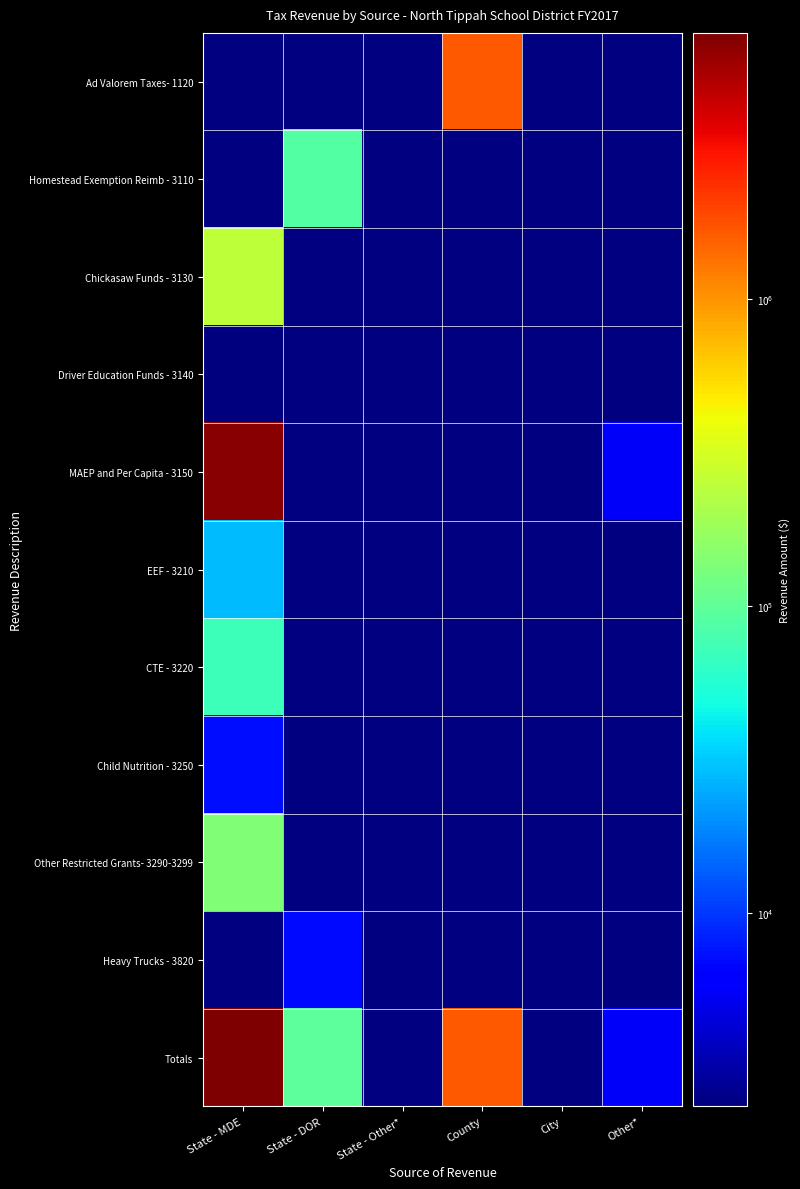

Which series has the widest spread of values?

Totals